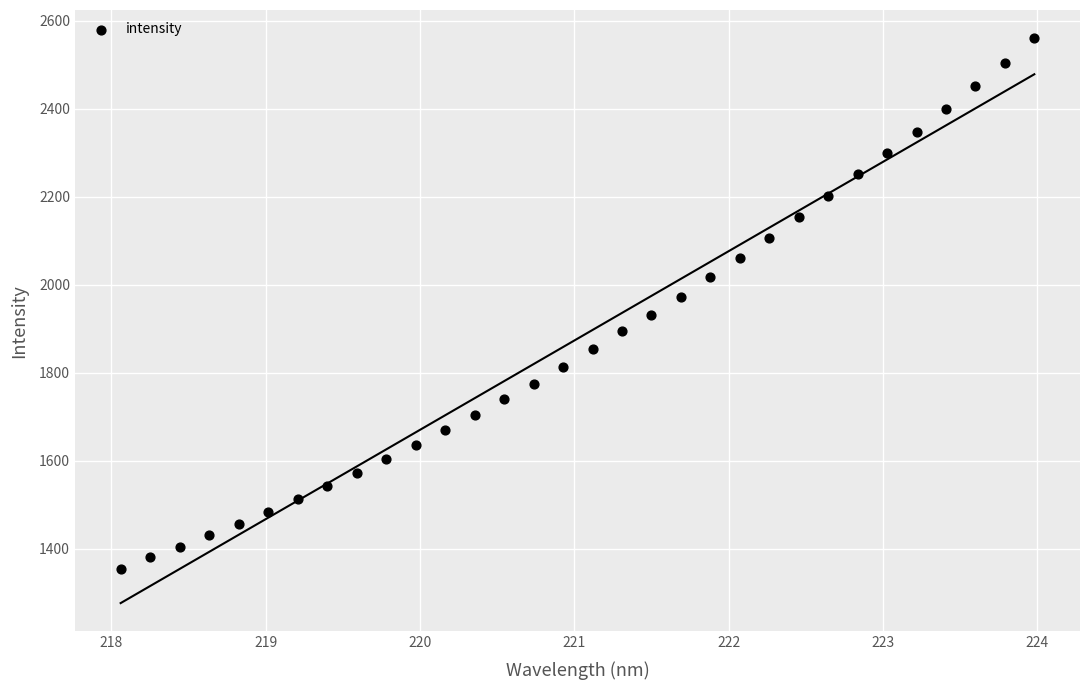

What is the range of Y values (max minus min)?

1205.3